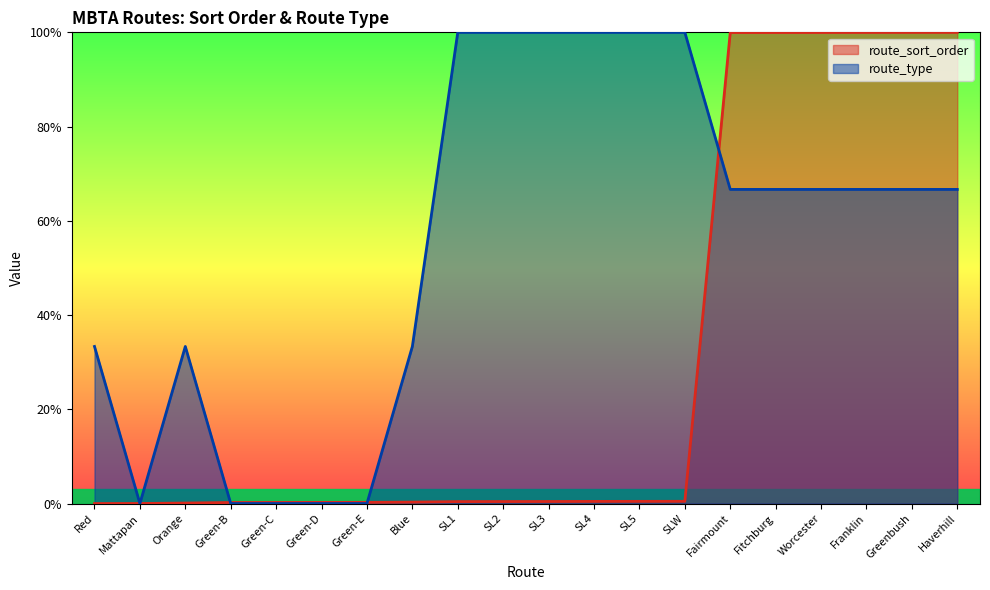

What is the maximum value shown in the chart?

100.0